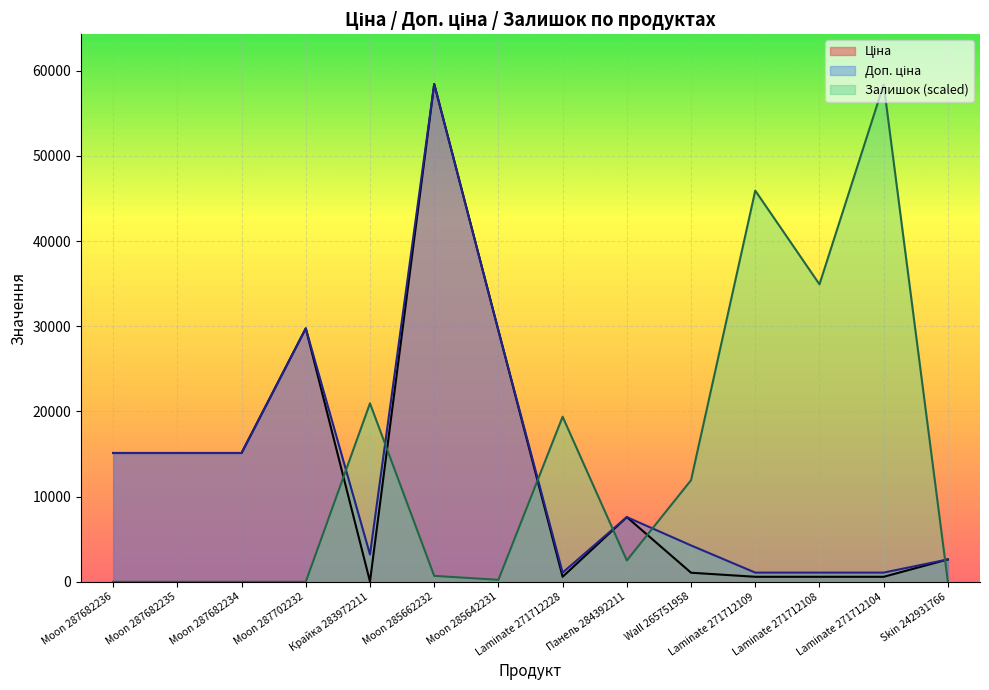

How many interior local valleys does the Ціна series have?

2